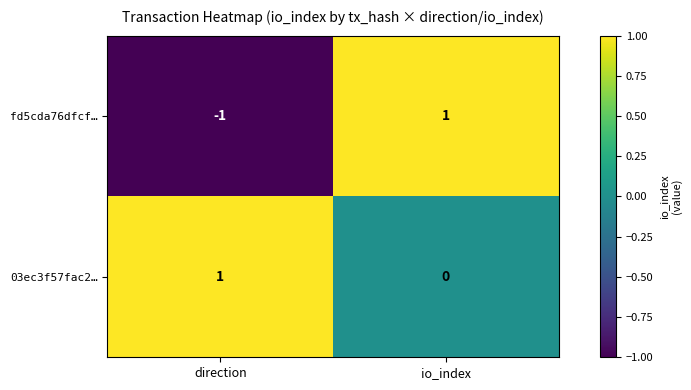

Which series has the widest spread of values?

fd5cda76dfcf…